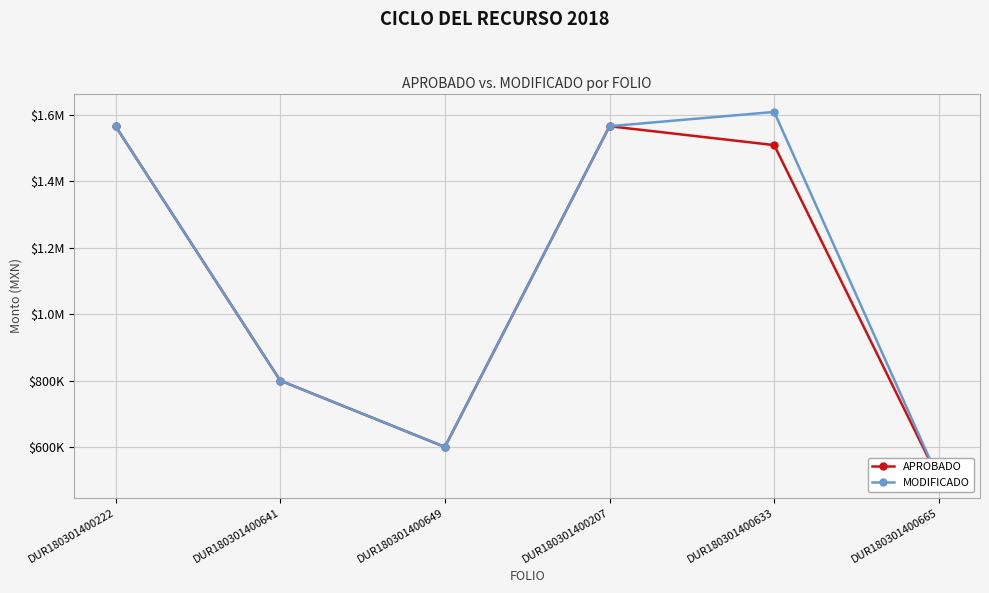

Where is the first local maximum for MODIFICADO?

DUR180301400633